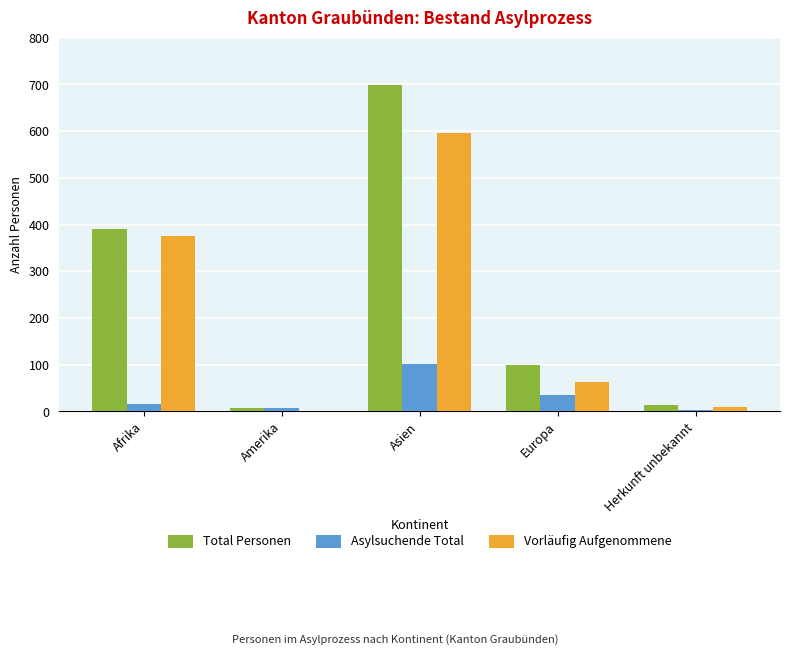

Is it true that Vorläufig Aufgenommene equals 360 at Amerika?

False